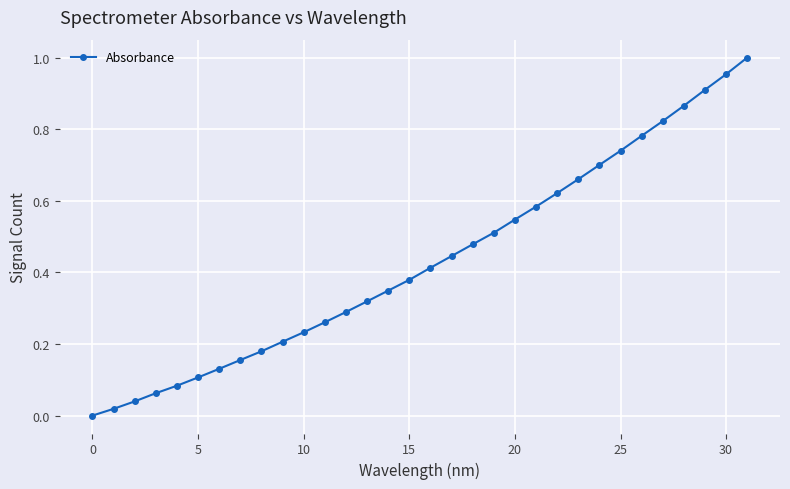

What is the sum of all values?

13.8